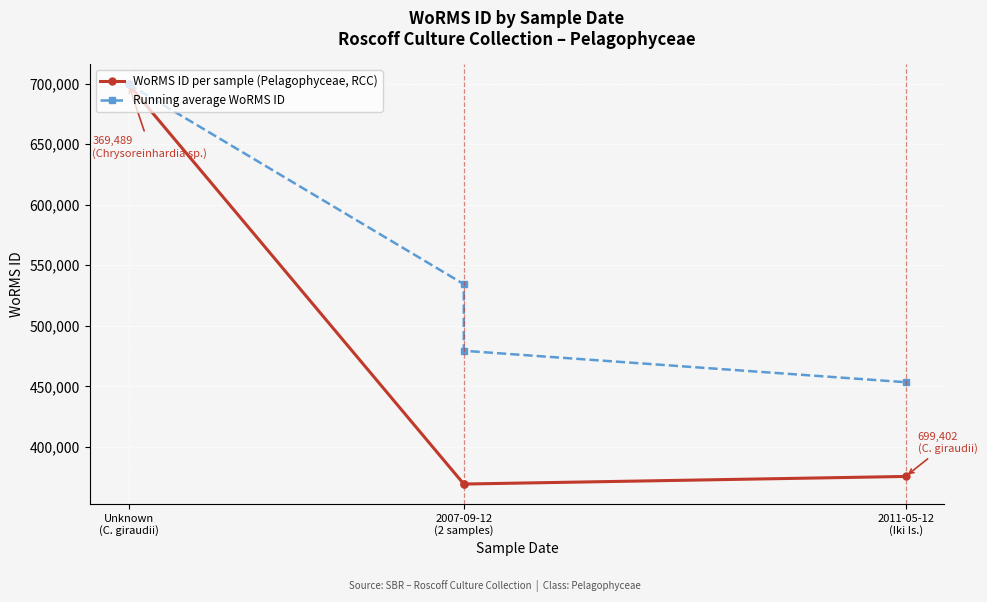

At how many categories does at least one series exceed 629552?

1